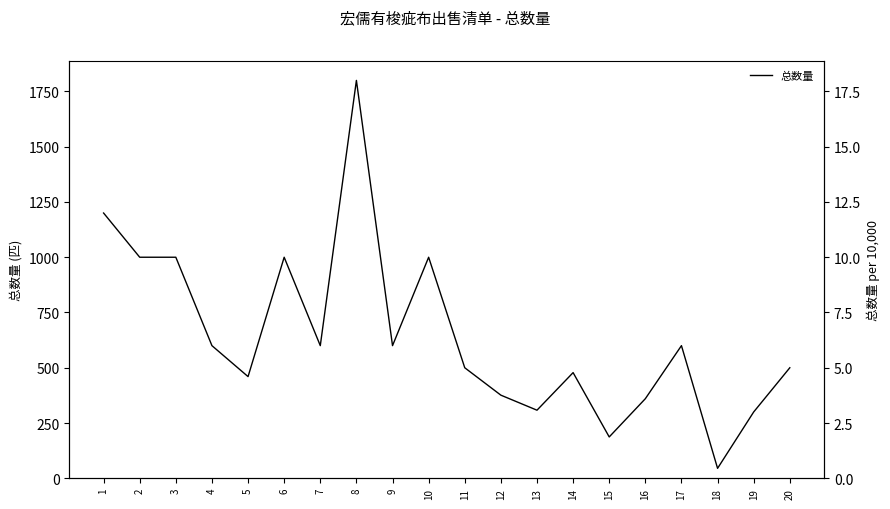

Reading left to right, list all the values displayed in this chart.

1200	1000	1000	600	460	1000	600	1800	600	1000	500	376	308	478	187	360	600	45	300	500